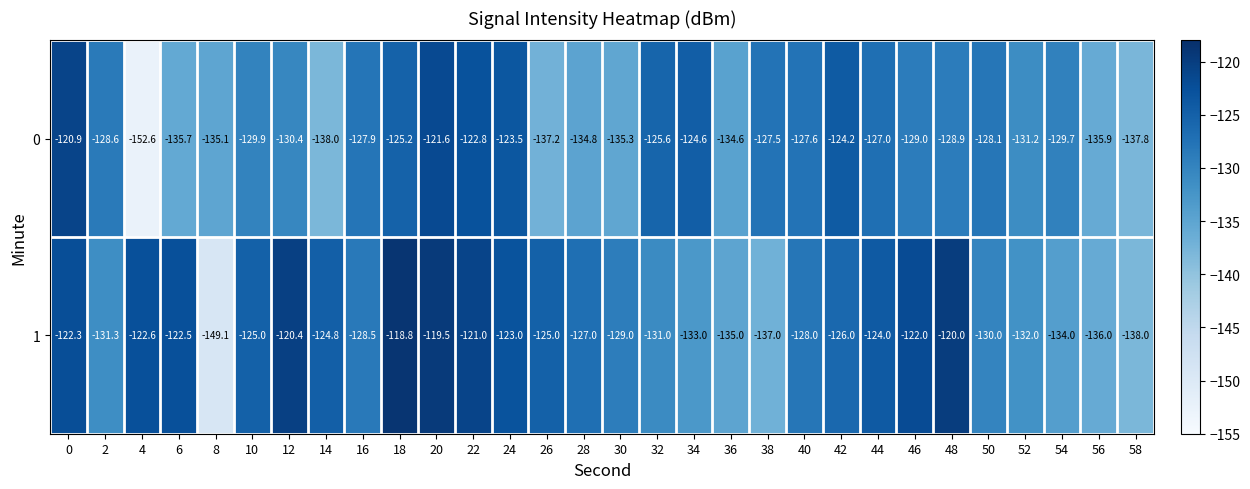

What is the minimum value shown in the chart?

-152.6